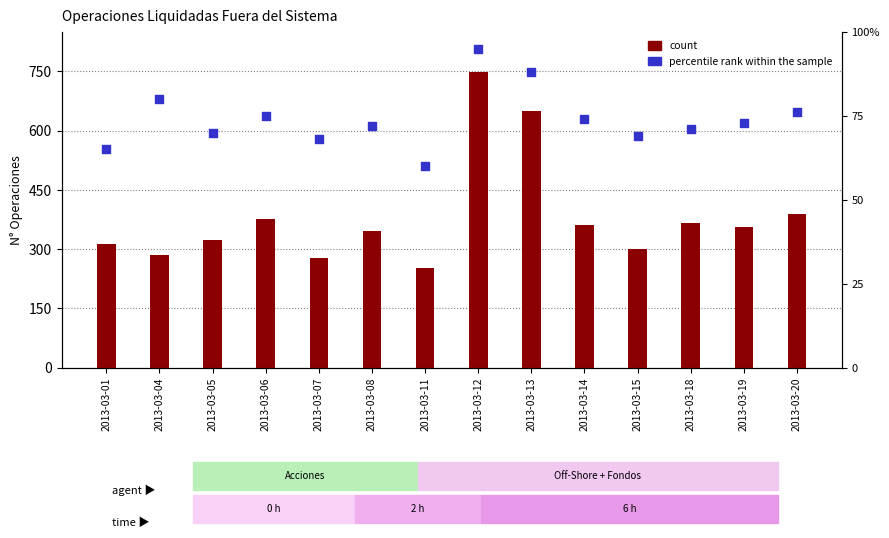

Which series contains the highest Y value?

count